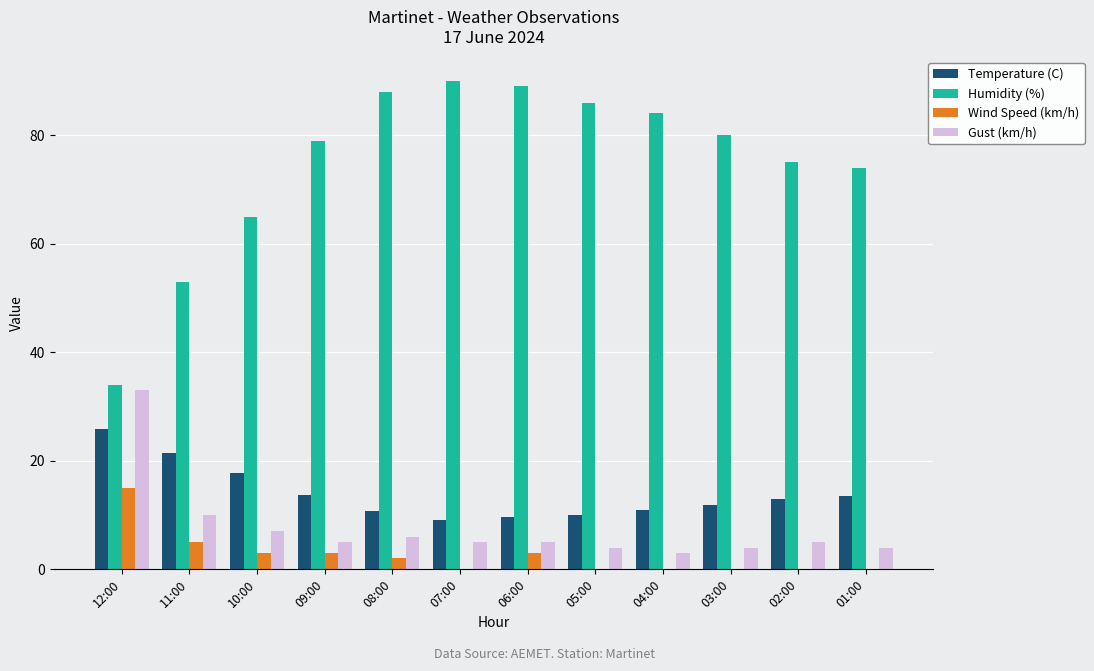

Between 11:00 and 05:00, which series saw the biggest shift?

Humidity (%)